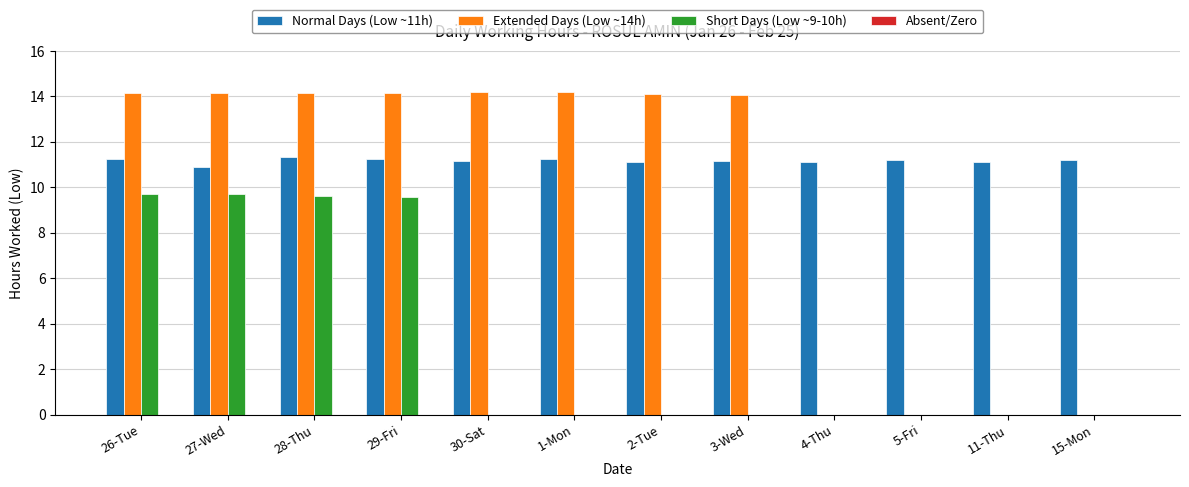

What is the greatest value displayed?

14.2